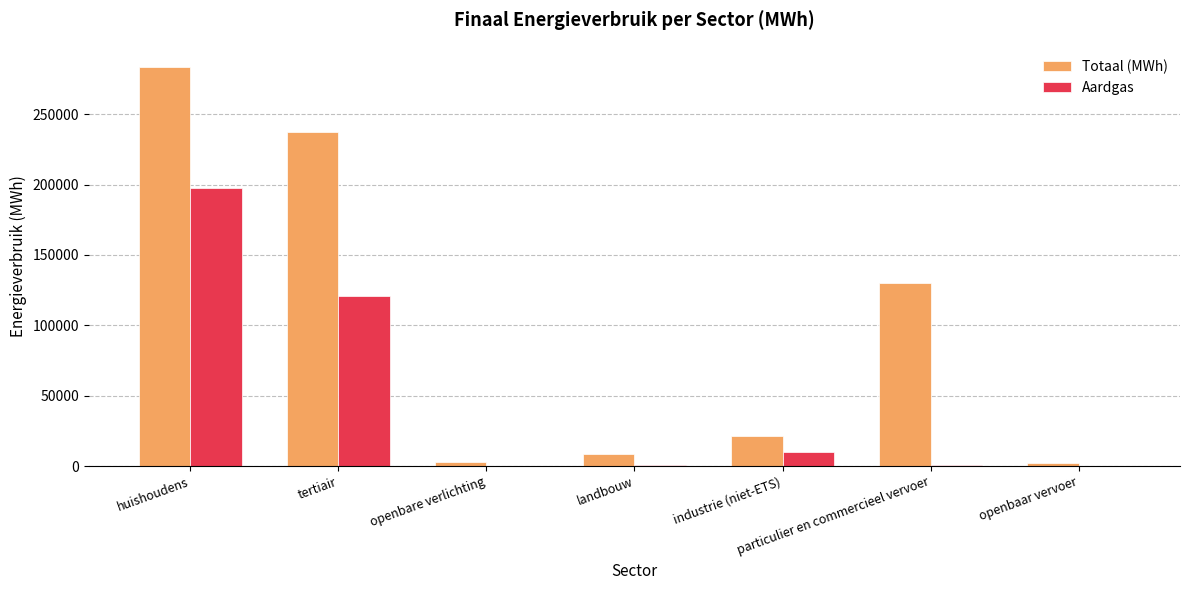

Are the bars horizontal?

No